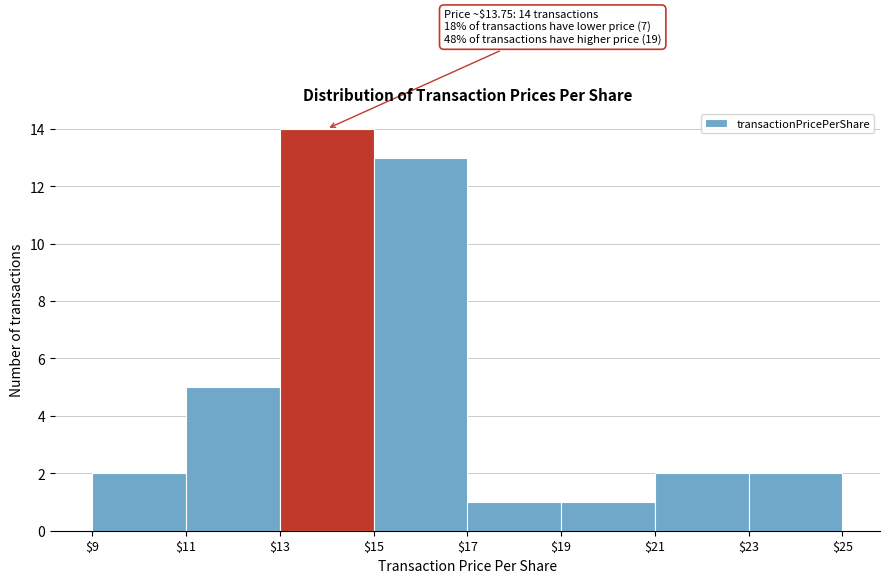

Which range on the x-axis has the tallest bar?

$13 to $15